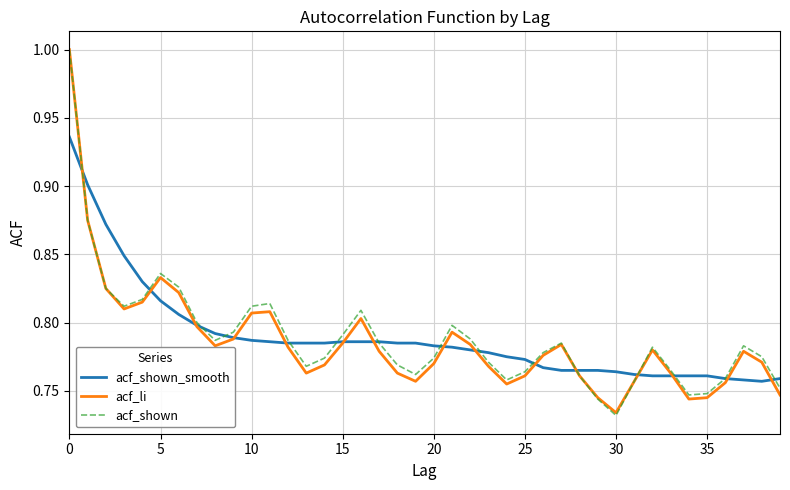

True or false: acf_shown has more than 1 points higher than both neighbors.

True